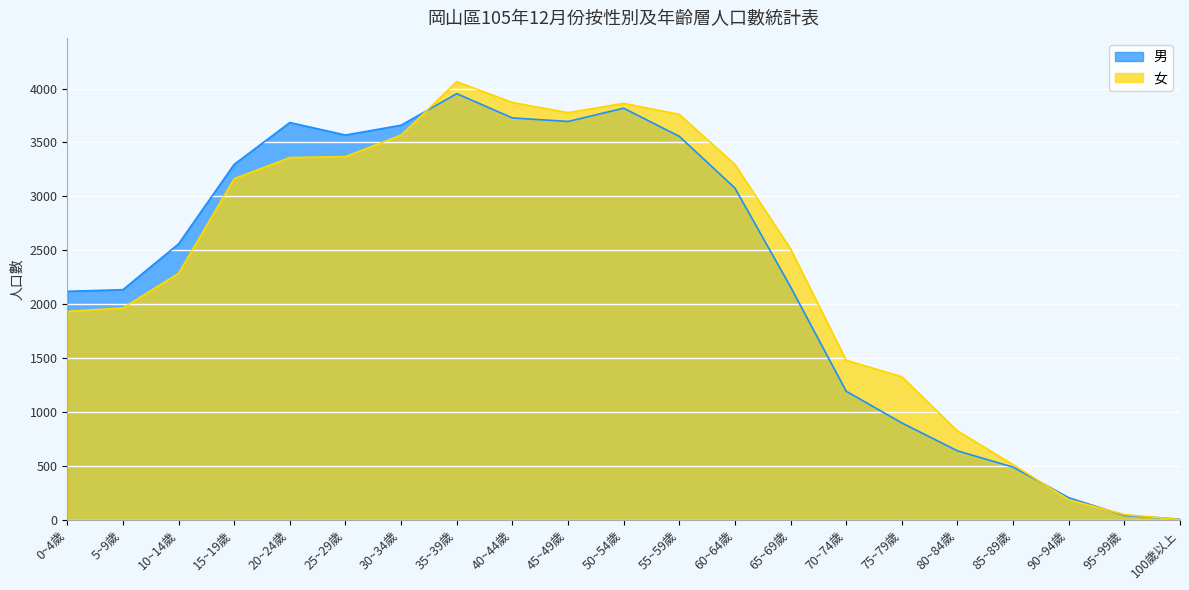

What value does the 男 series have at 50~54歲?

3818